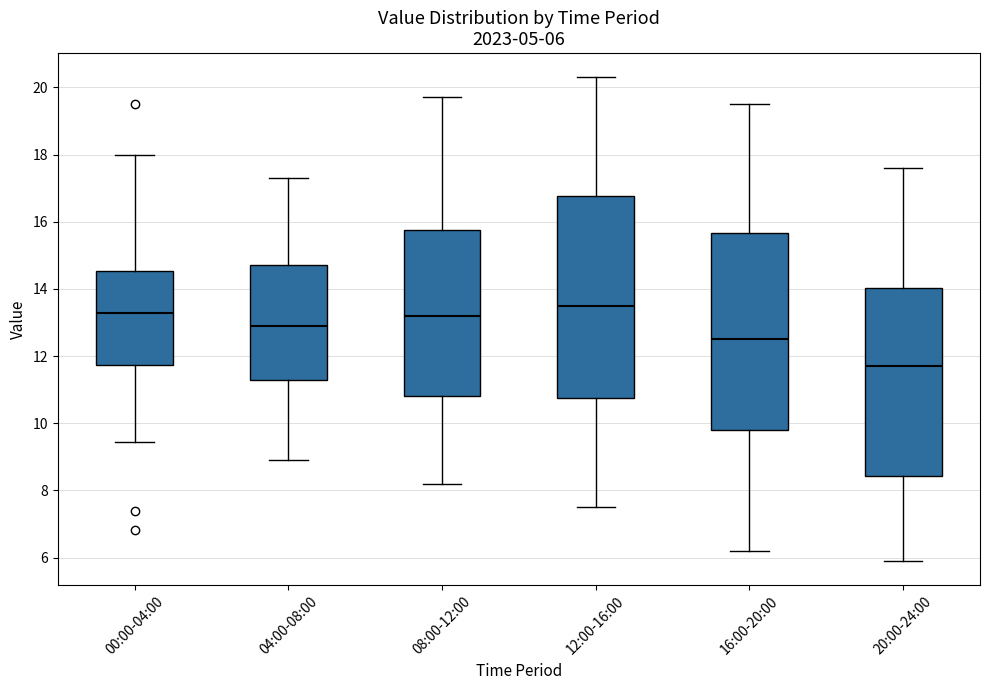

Which box's median line is the highest?

12:00-16:00